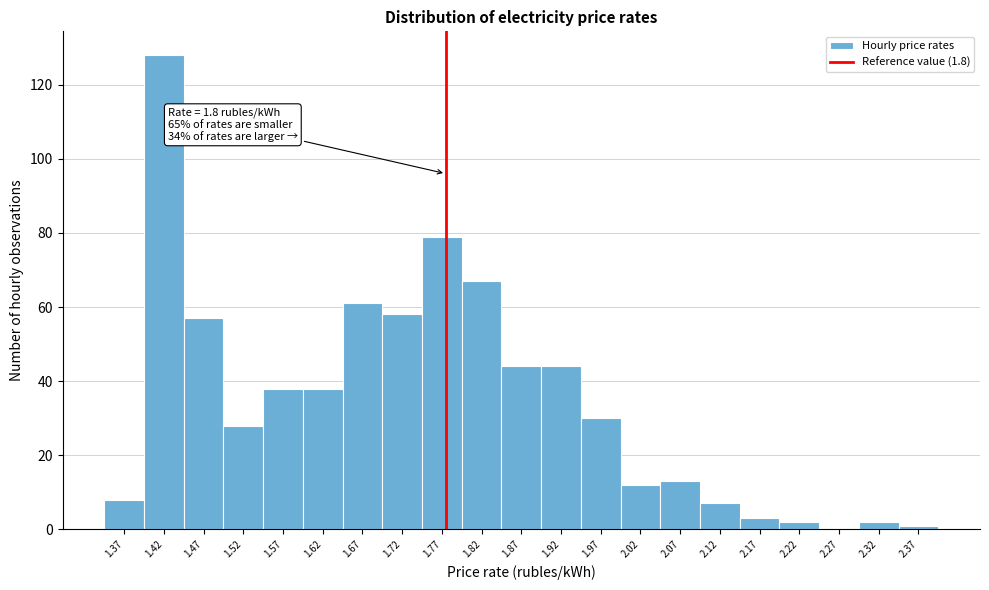

Reading right to left, extract all data points from this chart.

2.37=1	2.32=2	2.27=0	2.22=2	2.17=3	2.12=7	2.07=13	2.02=12	1.97=30	1.92=44	1.87=44	1.82=67	1.77=79	1.72=58	1.67=61	1.62=38	1.57=38	1.52=28	1.47=57	1.42=128	1.37=8